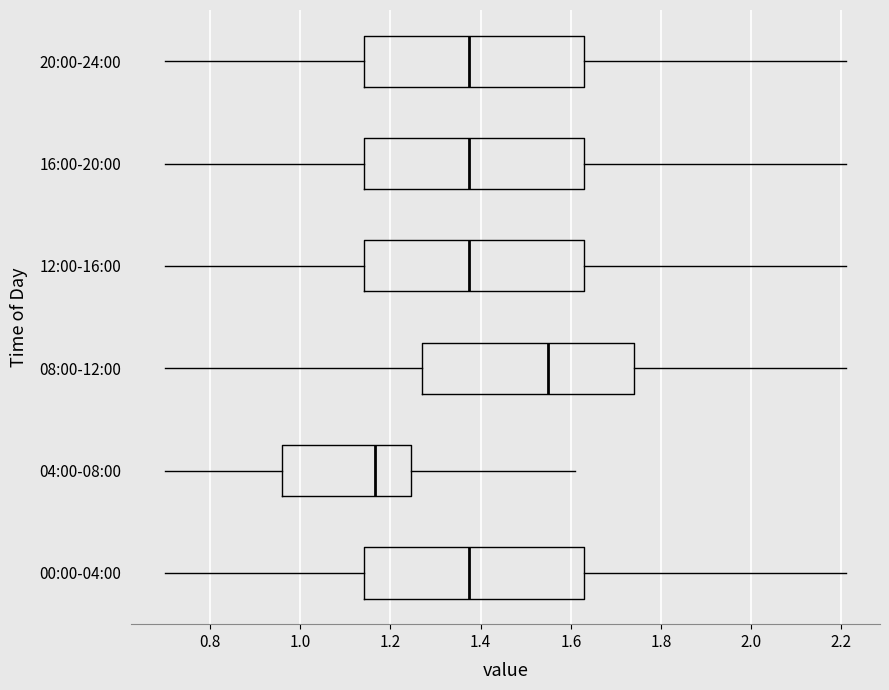

Reading bottom to top, transcribe this box plot: for each box, give where its median line is, the range the box spans, and where its two whiskers end, as read against the x-axis. The values are not printed on the chart, so give them approximately, as read against the axis.

00:00-04:00: median 1.38, box 1.14 to 1.64, whiskers 0.70 to 2.22
04:00-08:00: median 1.16, box 0.96 to 1.24, whiskers 0.70 to 1.62
08:00-12:00: median 1.56, box 1.28 to 1.74, whiskers 0.70 to 2.22
12:00-16:00: median 1.38, box 1.14 to 1.64, whiskers 0.70 to 2.22
16:00-20:00: median 1.38, box 1.14 to 1.64, whiskers 0.70 to 2.22
20:00-24:00: median 1.38, box 1.14 to 1.64, whiskers 0.70 to 2.22